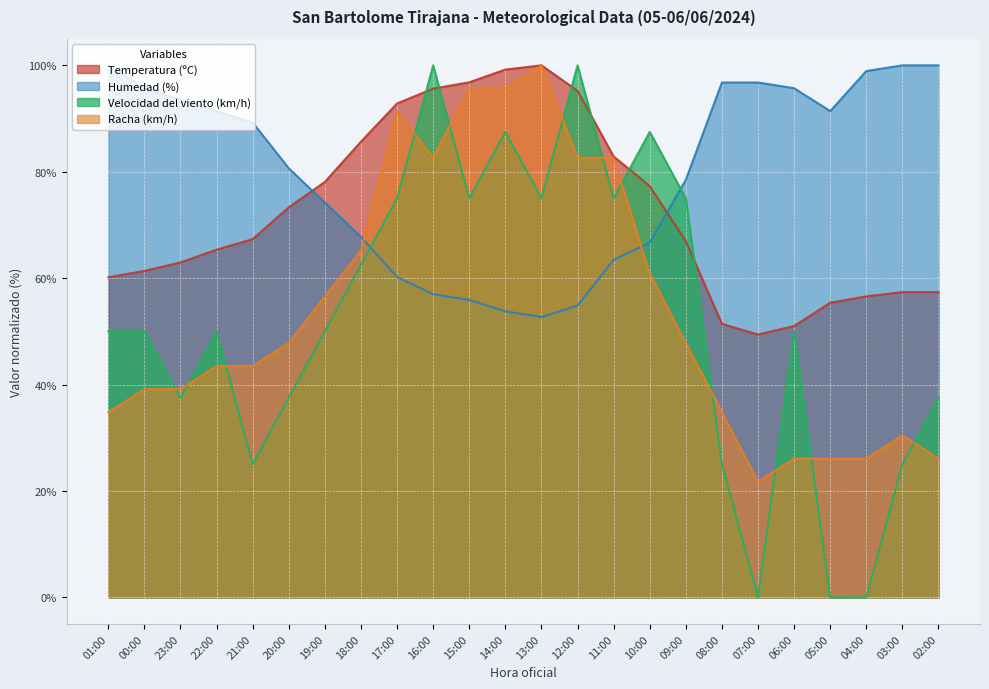

What is the difference between the highest and lowest values at 15:00?

40.9